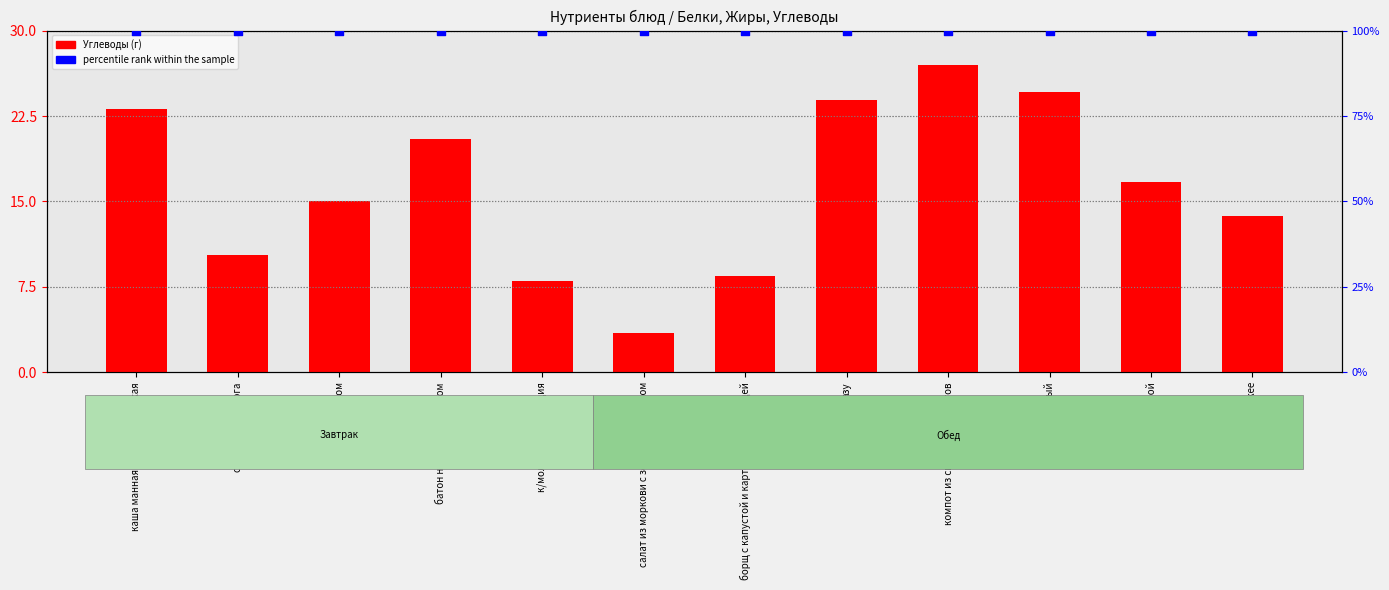

Which series has the largest Y range (max minus min)?

Углеводы